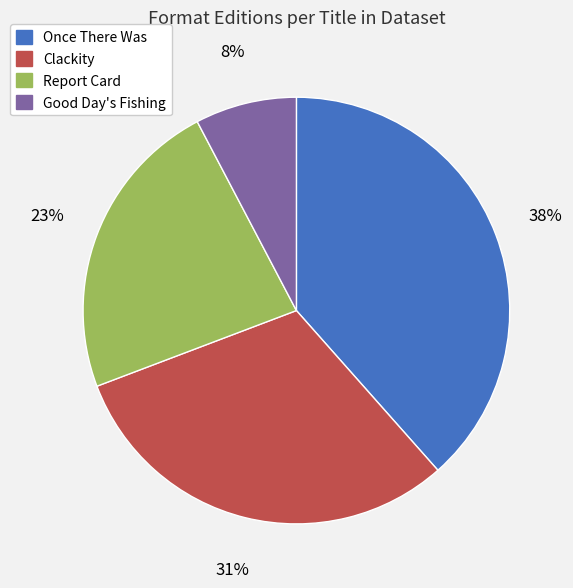

Is there any slice that represents more than half of the pie?

No